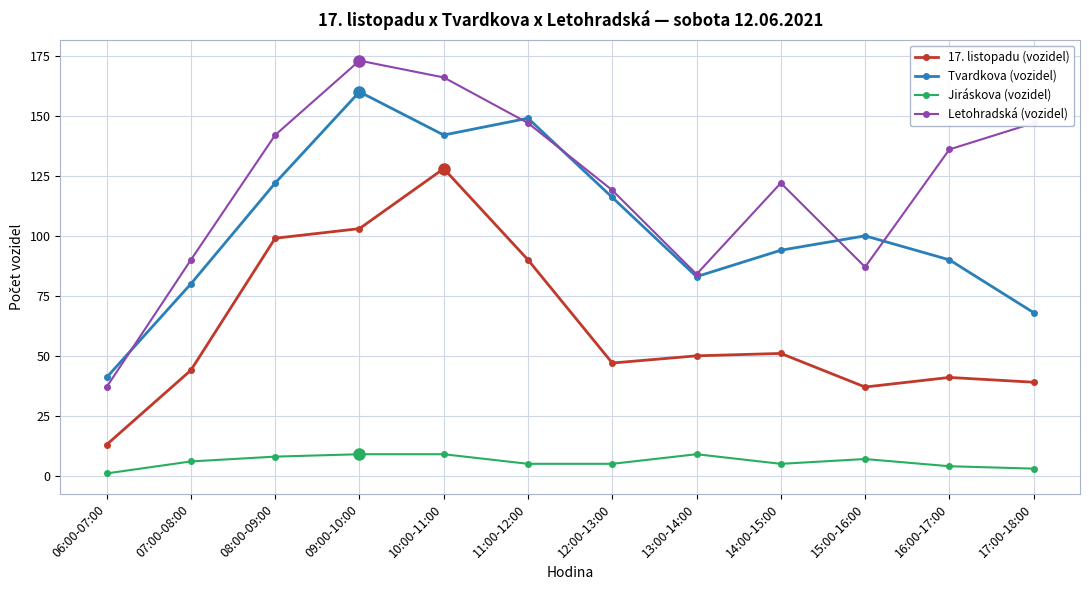

The value of Letohradská (vozidel) at 10:00-11:00 is 166. True or false?

True